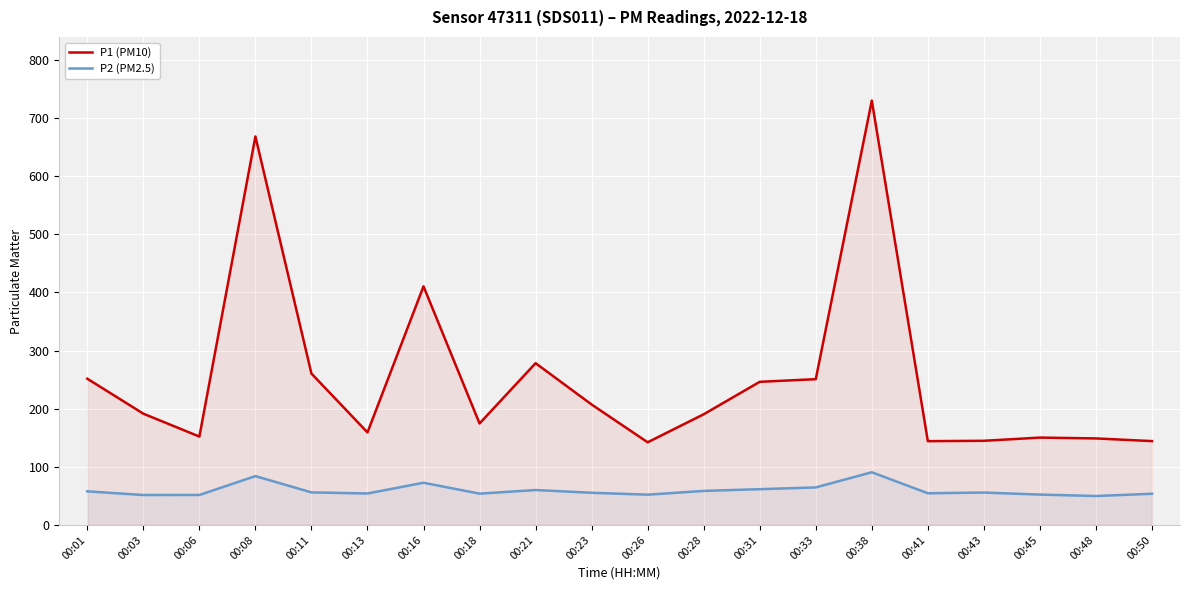

Which series has the largest total across all categories?

P1 (PM10)